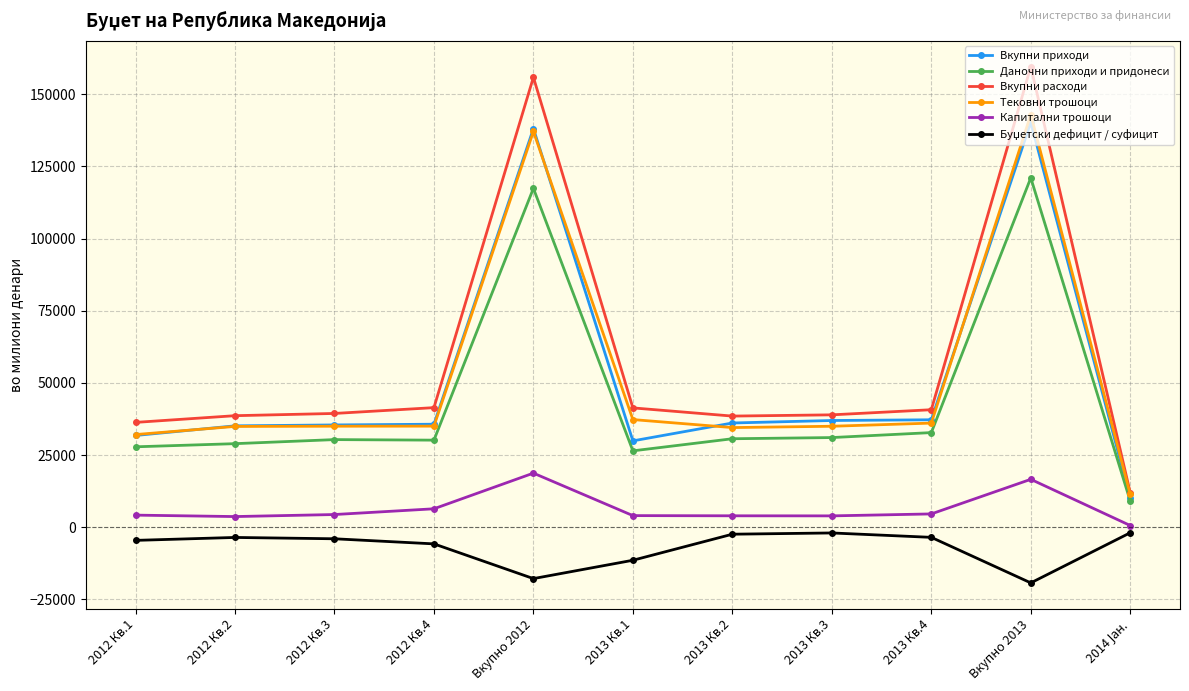

Is this an area chart (filled region under the line)?

No